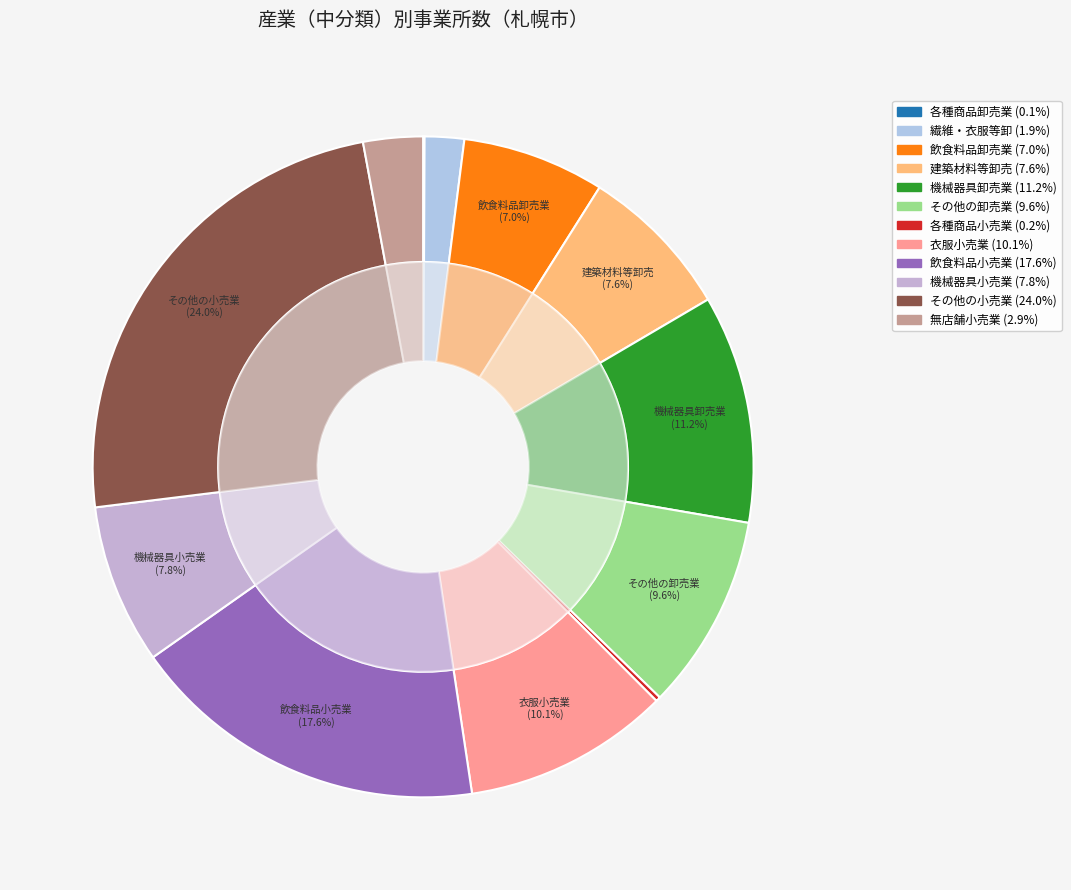

To the nearest percent, what is the average slice percentage?

8%